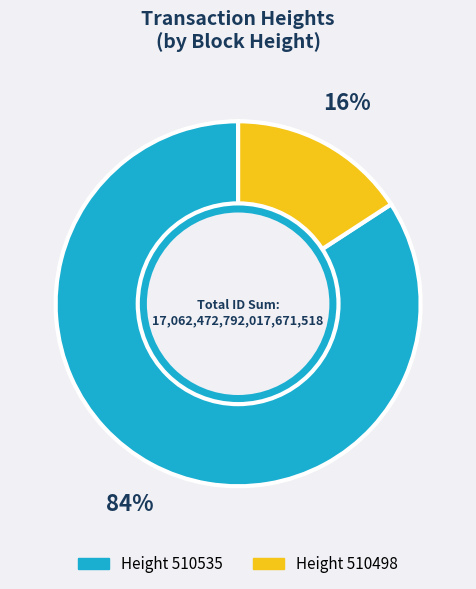

What is the smallest slice in the pie chart?

Height 510498